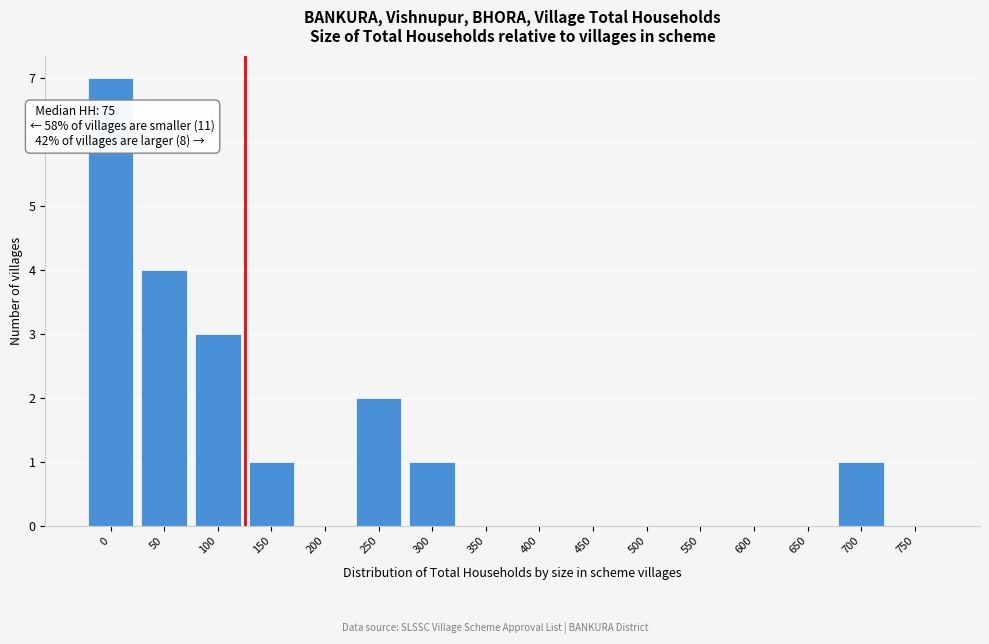

Reading left to right, extract all data points from this chart.

0=7	50=4	100=3	150=1	200=0	250=2	300=1	350=0	400=0	450=0	500=0	550=0	600=0	650=0	700=1	750=0